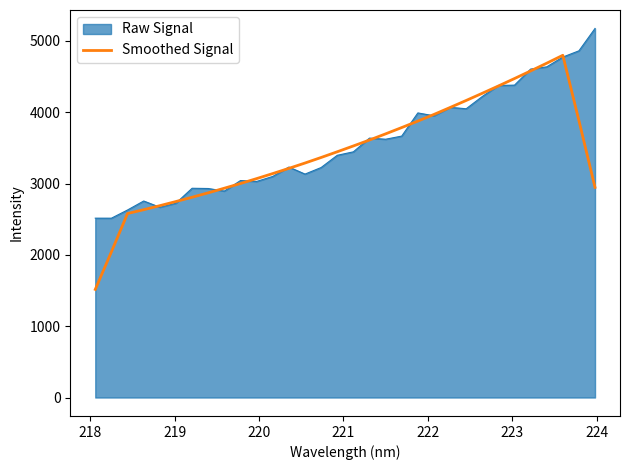

Rank the series by their maximum value, from lowest to highest.

Smoothed Signal, Raw Signal